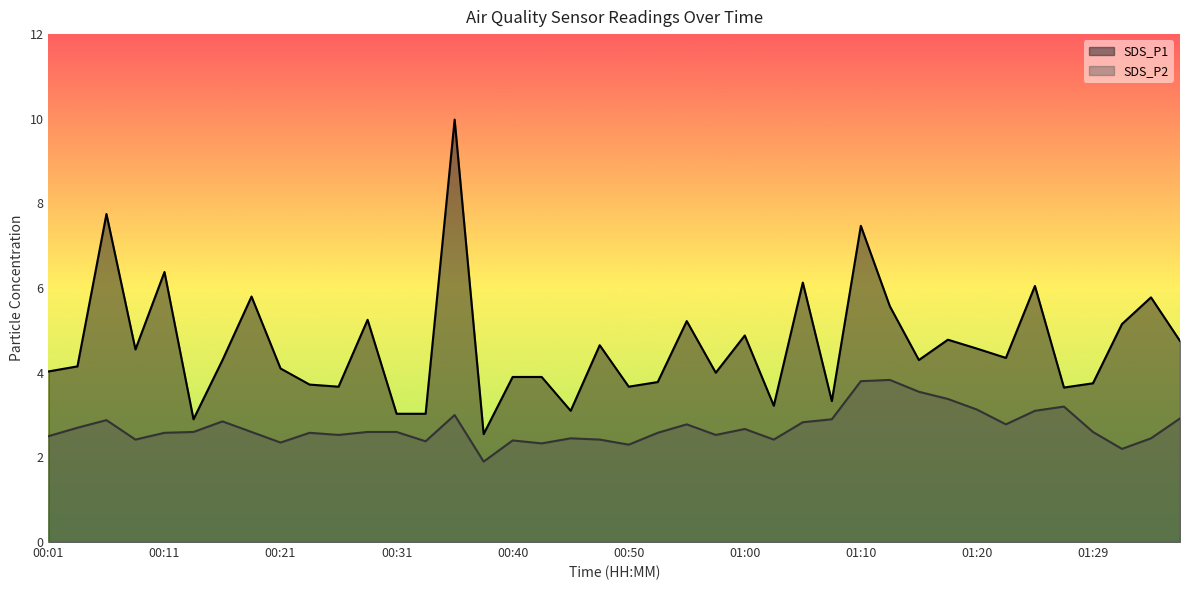

At how many categories does at least one series exceed 4?

24